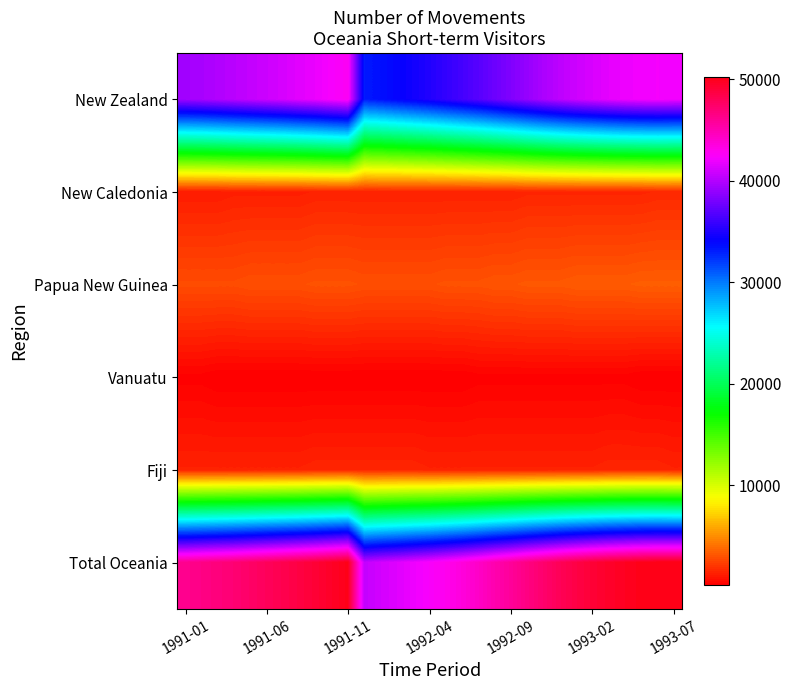

What is the minimum value shown in the chart?

200